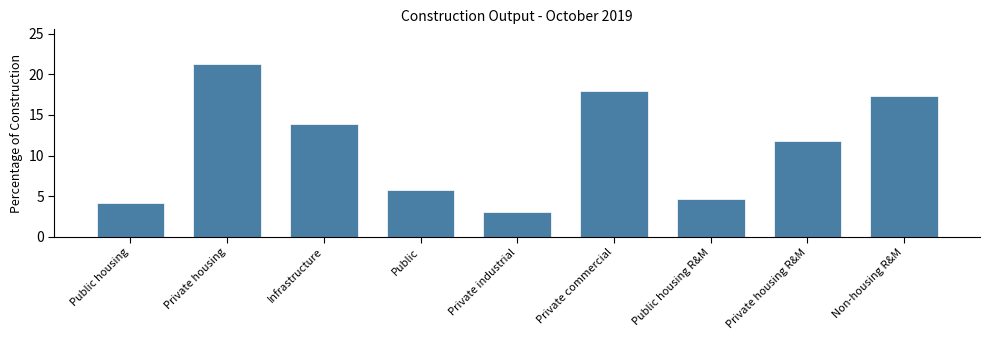

Reading left to right, what are all the values shown in this chart?

4.2	21.3	13.9	5.8	3.1	17.9	4.6	11.8	17.3